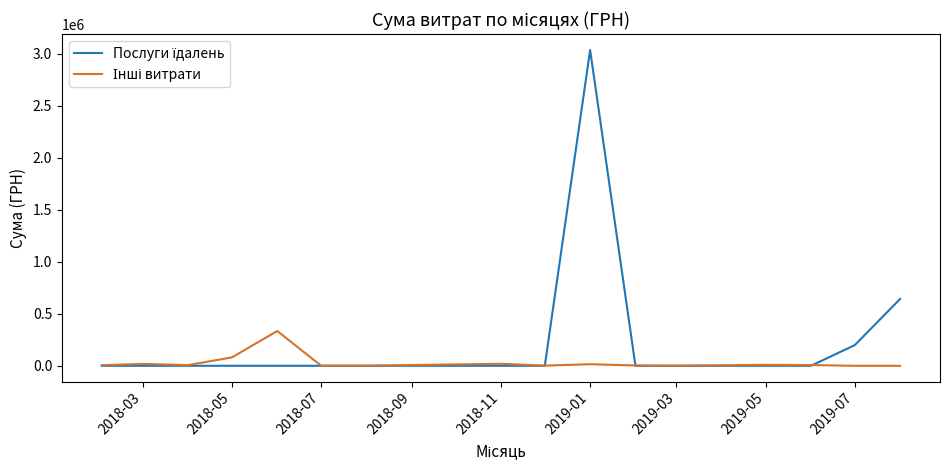

What is the greatest value displayed?

3036749.9